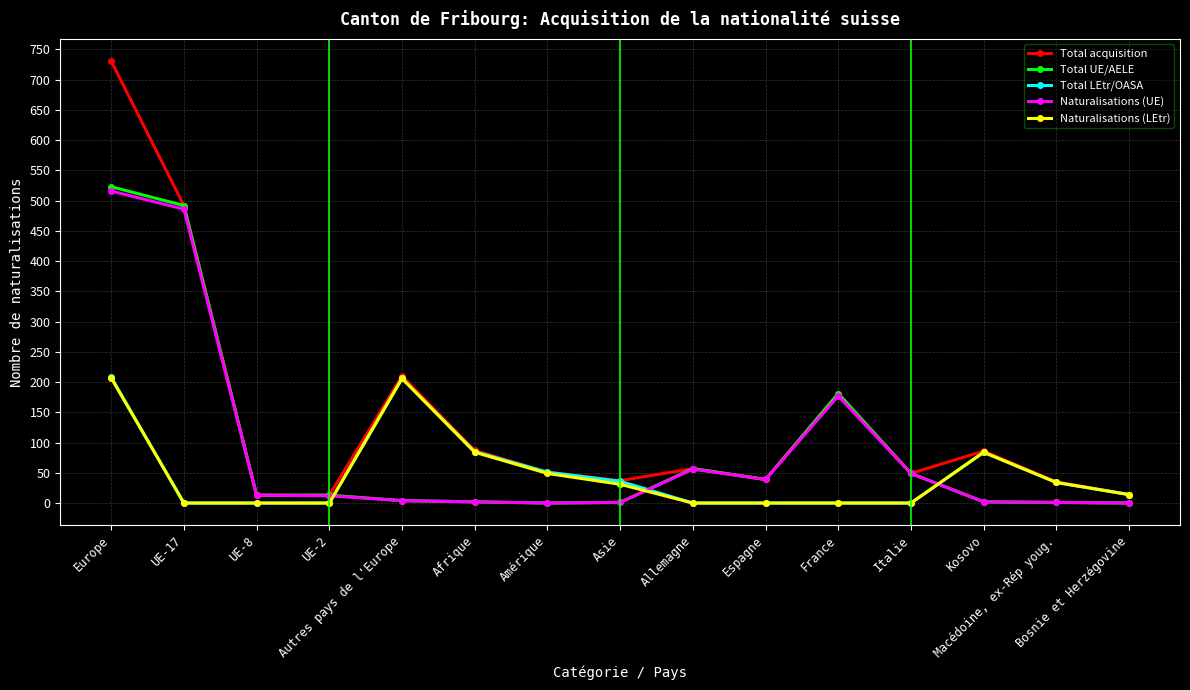

Which series has the largest total across all categories?

Total acquisition